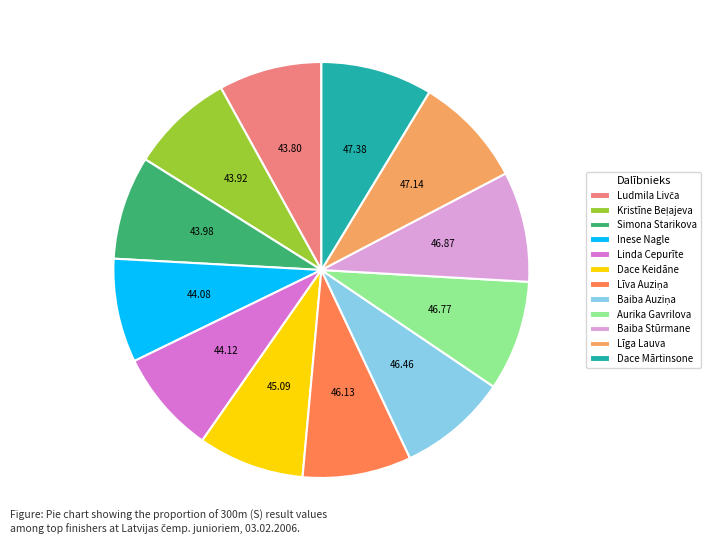

True or false: Aurika Gavrilova accounts for 1% of the total.

False